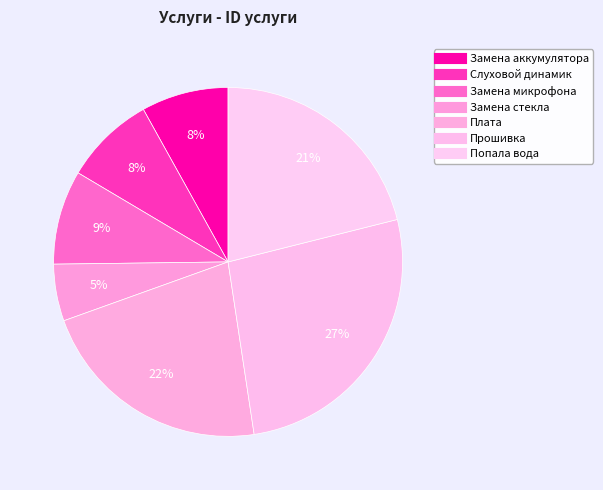

To the nearest percent, what is the average slice percentage?

14%